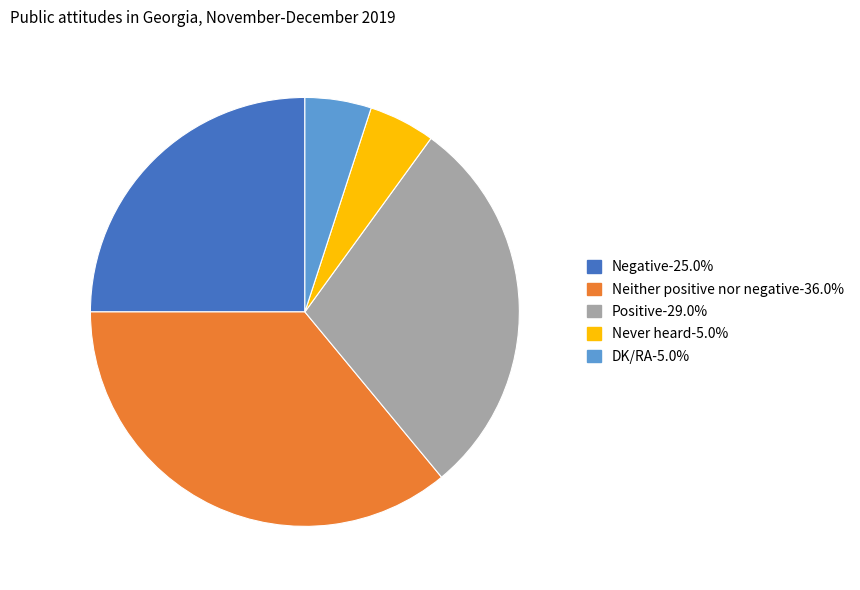

Does Neither positive nor negative account for over 50% of the chart?

No